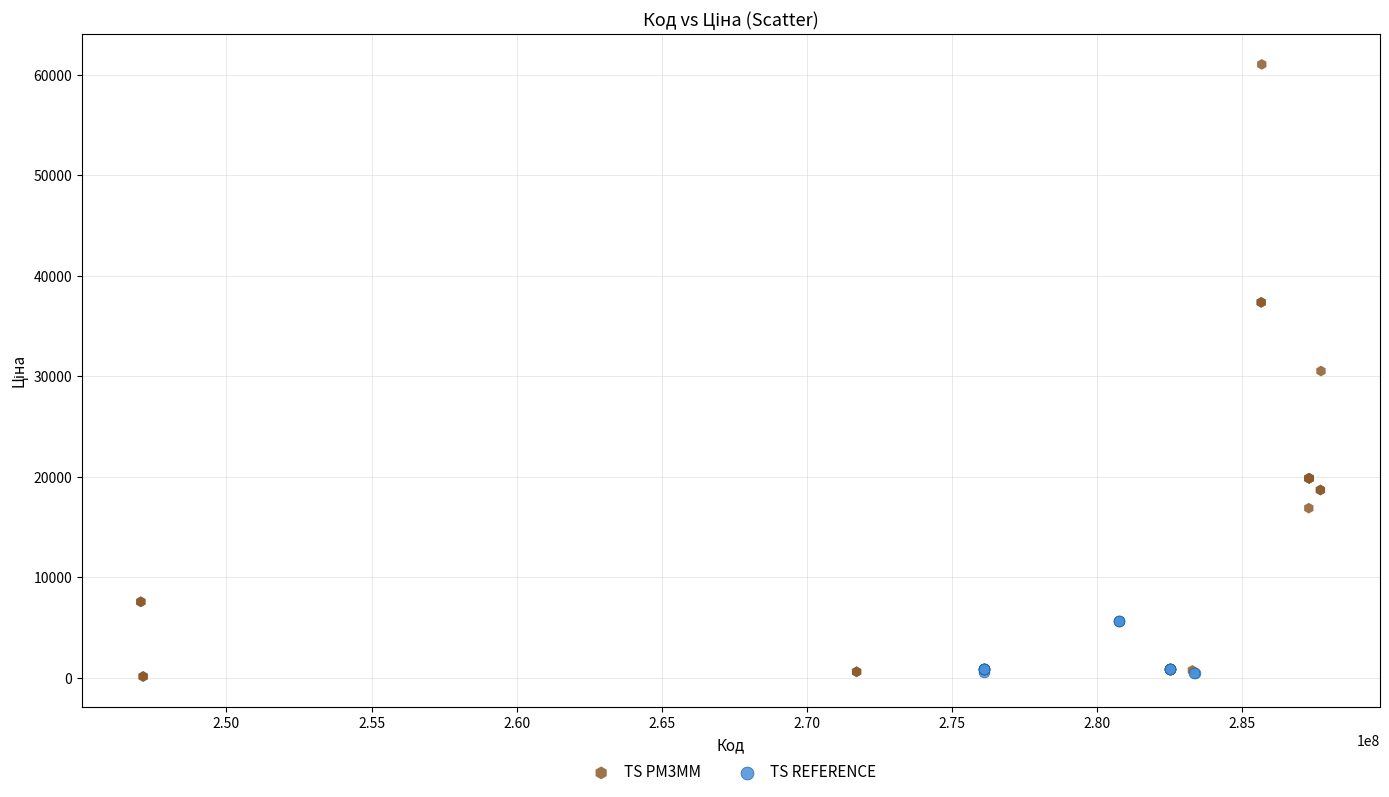

Which series has the largest Y range (max minus min)?

TS PM3MM